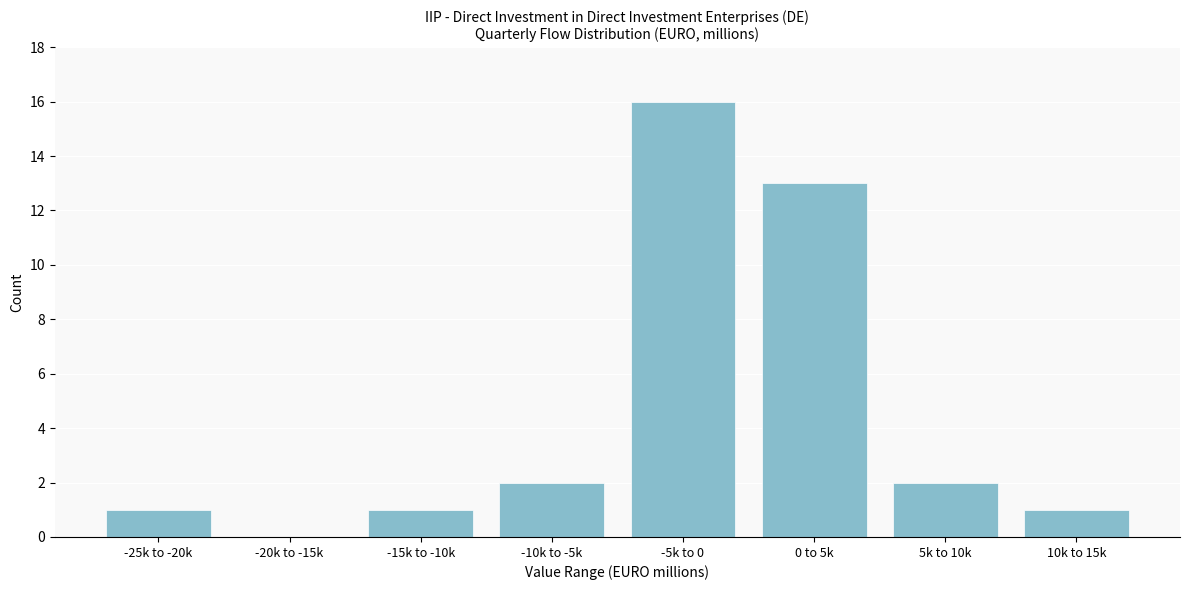

Reading right to left, what are all the values shown in this chart?

10k to 15k=1	5k to 10k=2	0 to 5k=13	-5k to 0=16	-10k to -5k=2	-15k to -10k=1	-20k to -15k=0	-25k to -20k=1